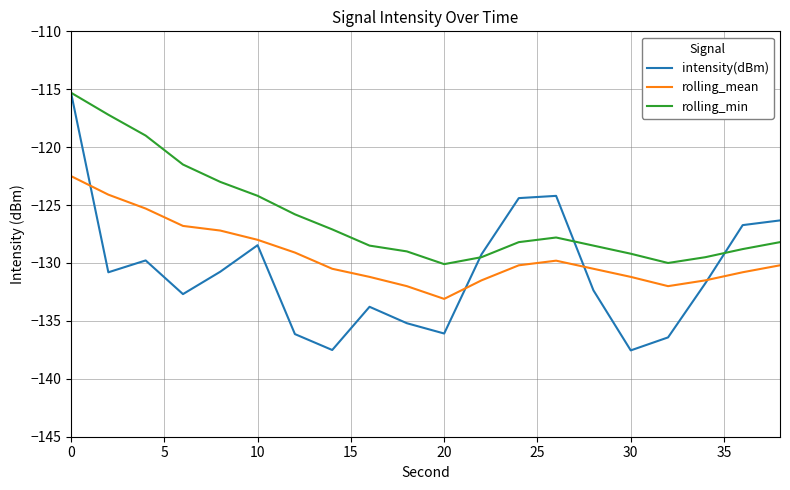

What is the maximum value shown in the chart?

-115.3